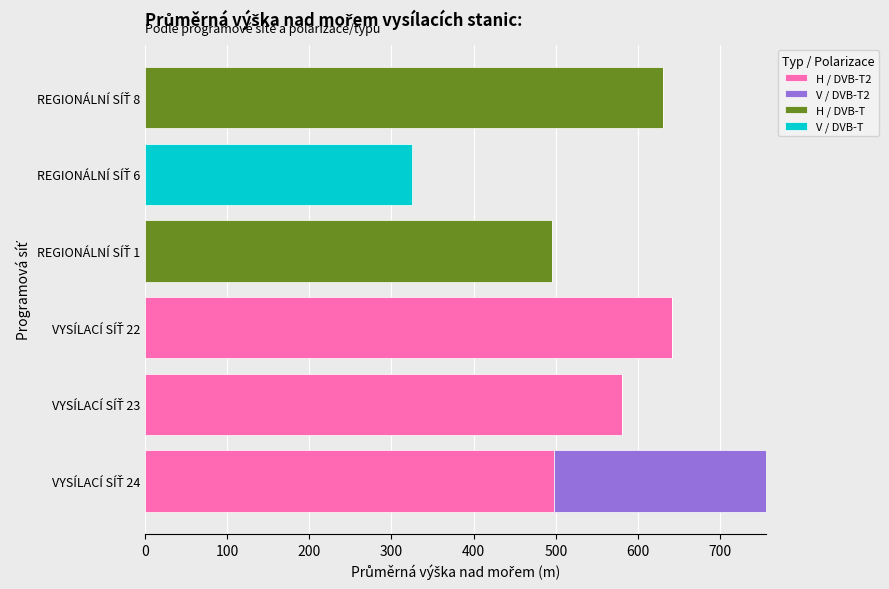

Count the number of data series in this chart.

4